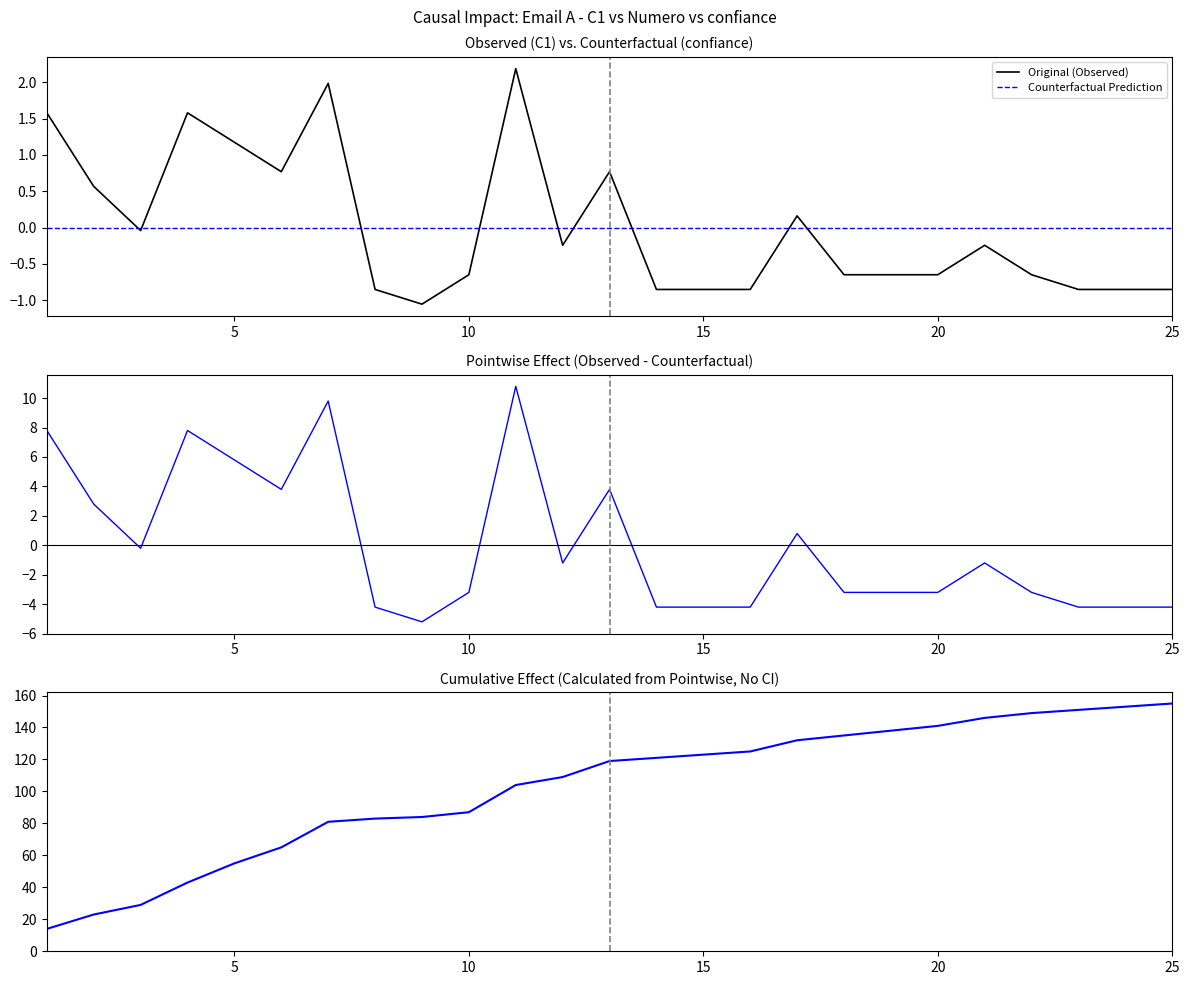

What is the difference between the second highest and minimum values in the Cumulative C1 series?

139.0